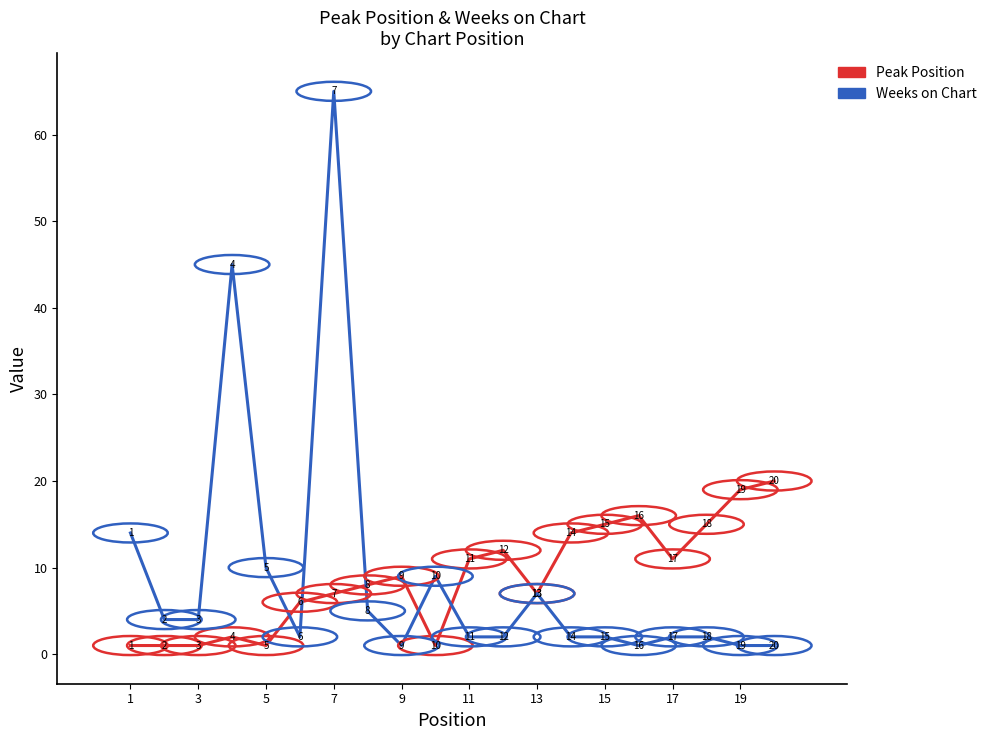

What is the maximum value shown in the chart?

65